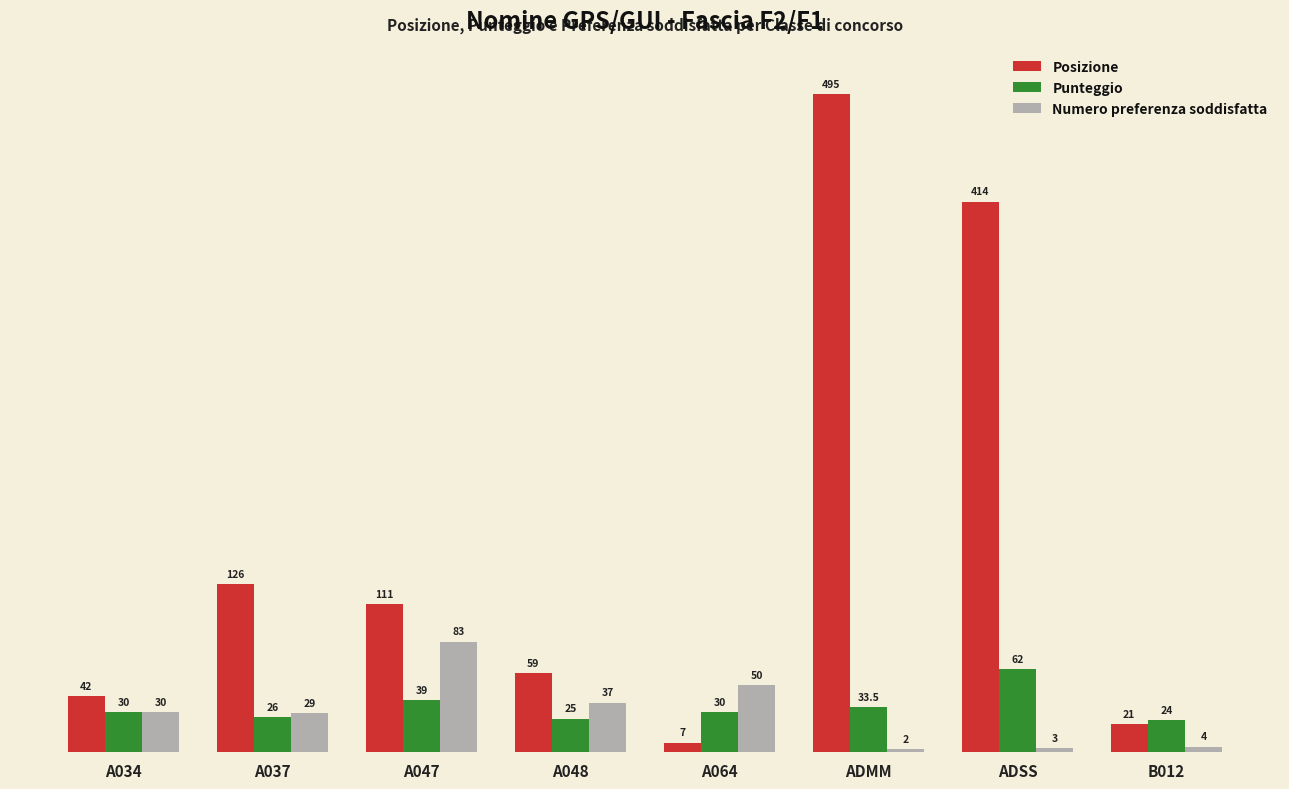

What are all the series names shown in the legend?

Posizione, Punteggio, Numero preferenza soddisfatta